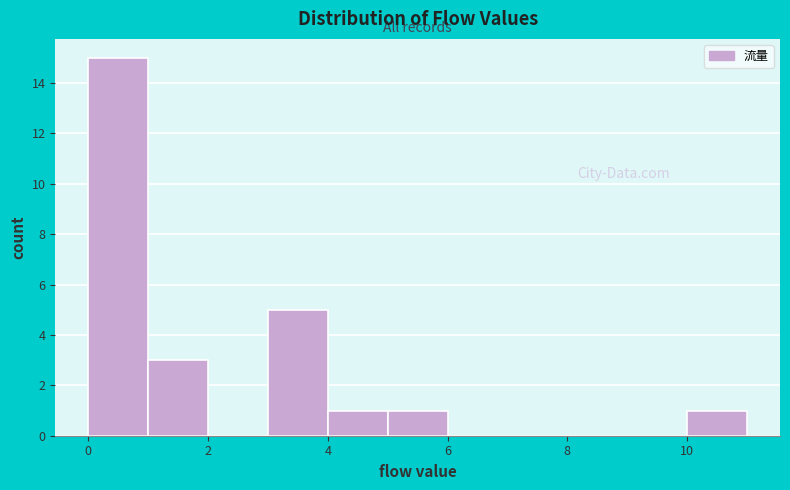

Reading left to right, transcribe this chart: for each bar, give the range it covers on the x-axis and its height. The values are not printed on the chart, so give them approximately, as read against the axis.

0 to 1: 15
1 to 2: 3
2 to 3: 0
3 to 4: 5
4 to 5: 1
5 to 6: 1
6 to 7: 0
7 to 8: 0
8 to 9: 0
9 to 10: 0
10 to 11: 1